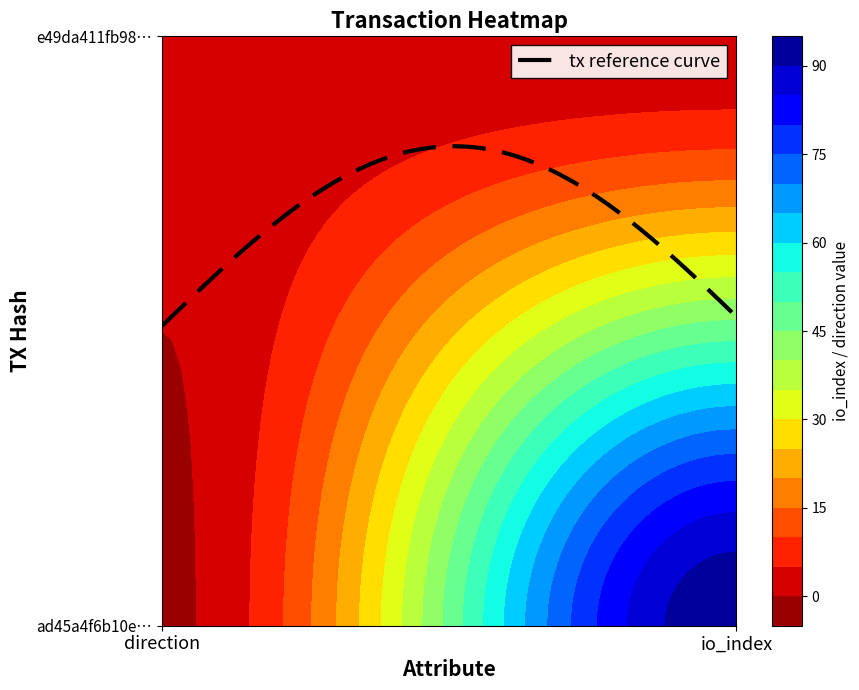

Between 0 and 1, which series saw the biggest shift?

ad45a4f6b10ee46fd3877ad1aa3a3013234c2de